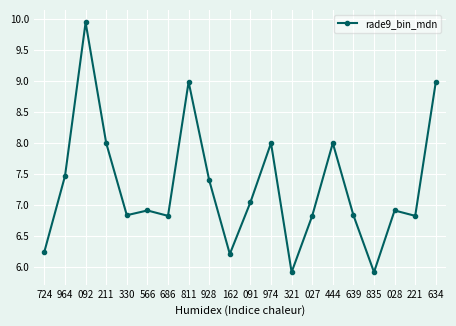

The chart shows a value of 8.0 at 974. True or false?

True